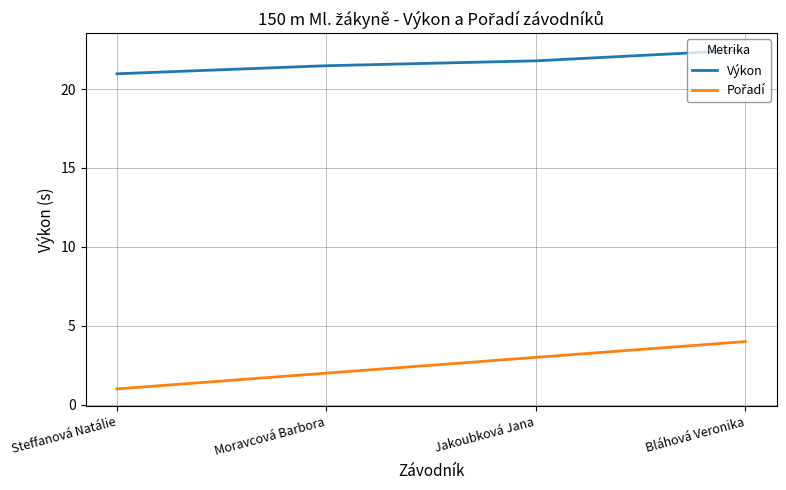

What is the sum of all Výkon values?

86.7